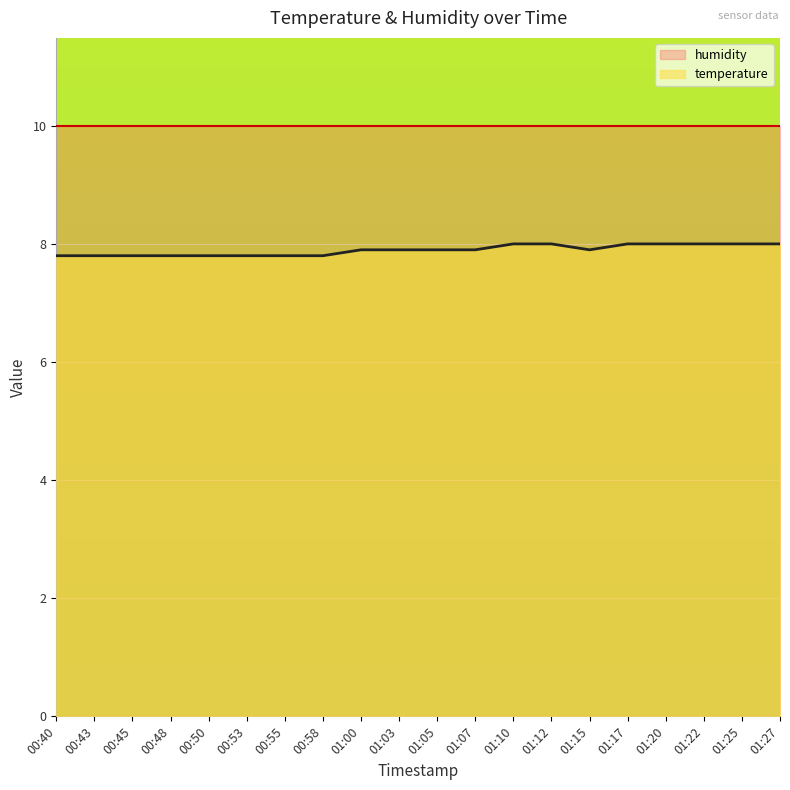

Rank the categories by value from highest to lowest.

01:10, 01:12, 01:17, 01:20, 01:22, 01:25, 01:27, 01:00, 01:03, 01:05, 01:07, 01:15, 00:40, 00:43, 00:45, 00:48, 00:50, 00:53, 00:55, 00:58